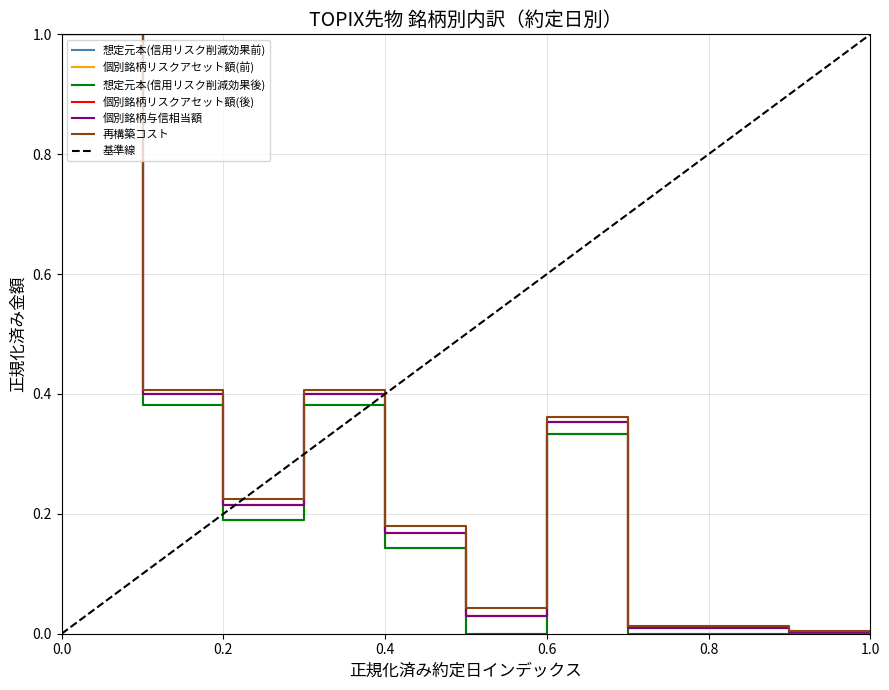

What is the greatest value displayed?

1.0